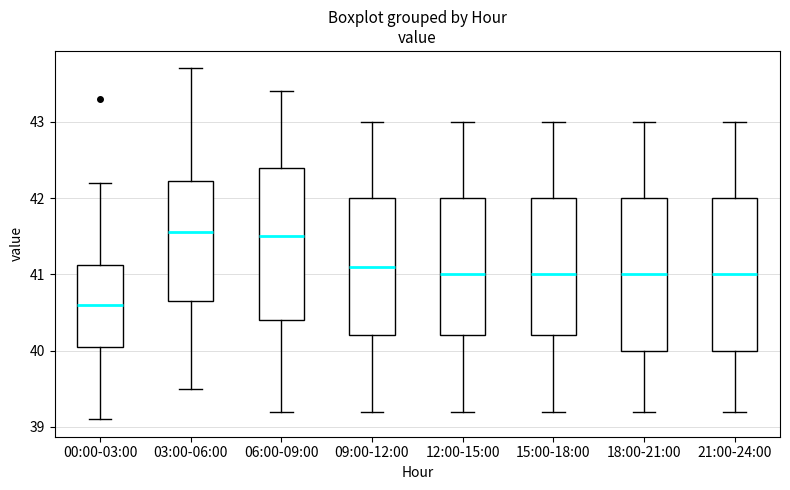

Reading left to right, transcribe this box plot: for each box, give where its median line is, the range the box spans, and where its two whiskers end, as read against the y-axis. The values are not printed on the chart, so give them approximately, as read against the axis.

00:00-03:00: median 40.6, box 40.1 to 41.1, whiskers 39.1 to 42.2
03:00-06:00: median 41.6, box 40.7 to 42.2, whiskers 39.5 to 43.7
06:00-09:00: median 41.5, box 40.4 to 42.4, whiskers 39.2 to 43.4
09:00-12:00: median 41.1, box 40.2 to 42.0, whiskers 39.2 to 43.0
12:00-15:00: median 41.0, box 40.2 to 42.0, whiskers 39.2 to 43.0
15:00-18:00: median 41.0, box 40.2 to 42.0, whiskers 39.2 to 43.0
18:00-21:00: median 41.0, box 40.0 to 42.0, whiskers 39.2 to 43.0
21:00-24:00: median 41.0, box 40.0 to 42.0, whiskers 39.2 to 43.0